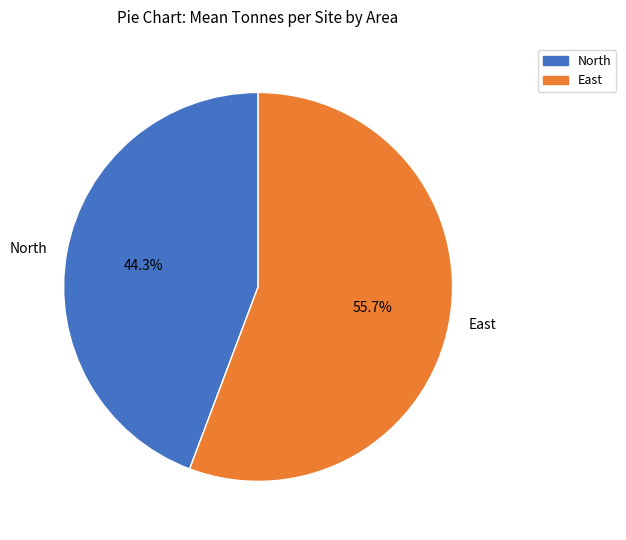

To the nearest percent, what percentage of the pie is North?

44%